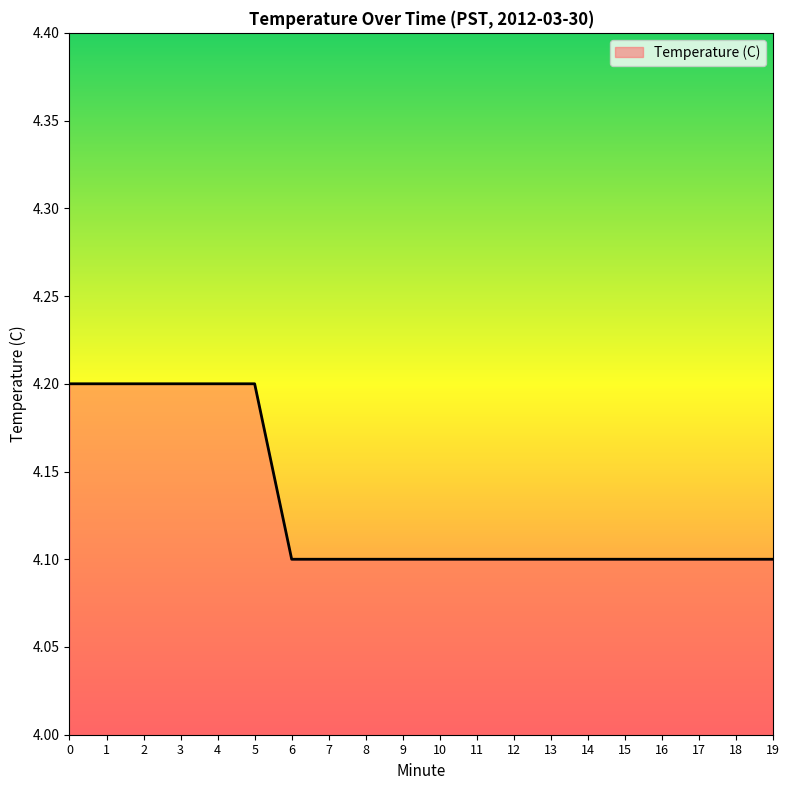

The chart shows a value of 1.6 at 15. True or false?

False